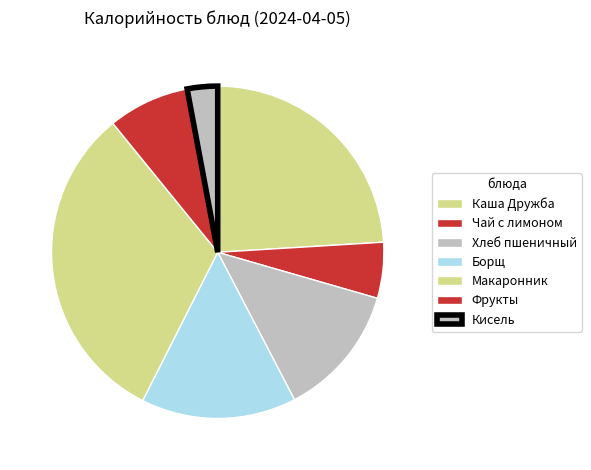

Count the number of slices in the pie.

7